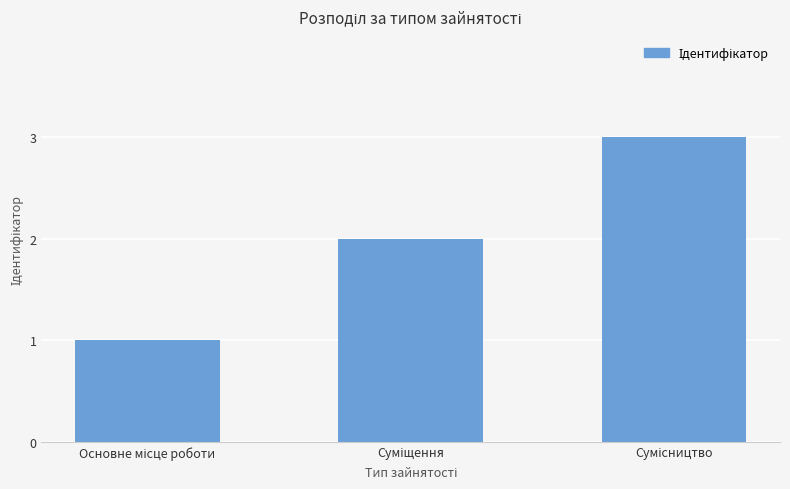

What is the maximum value shown in the chart?

3